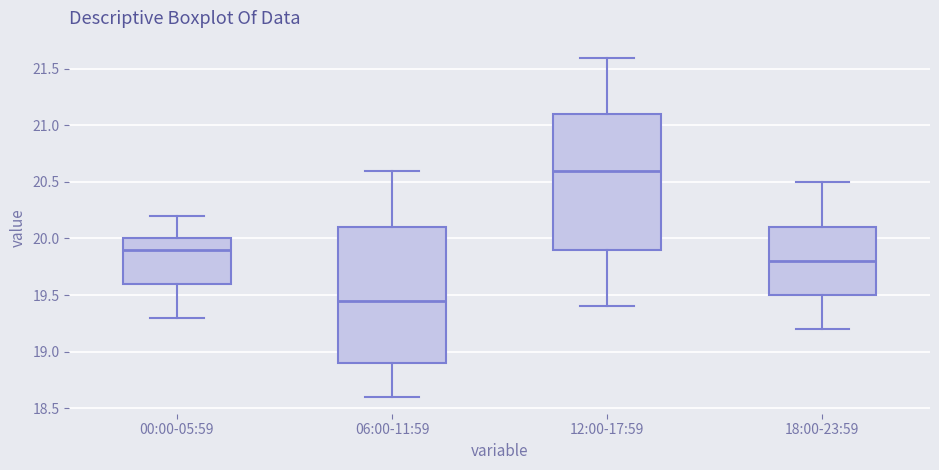

Reading left to right, read every box against the y-axis: the position of its median line, the range the box covers, and the ends of its whiskers. The values are not printed on the chart, so give them approximately, as read against the axis.

00:00-05:59: median 19.90, box 19.60 to 20.00, whiskers 19.30 to 20.20
06:00-11:59: median 19.45, box 18.90 to 20.10, whiskers 18.60 to 20.60
12:00-17:59: median 20.60, box 19.90 to 21.10, whiskers 19.40 to 21.60
18:00-23:59: median 19.80, box 19.50 to 20.10, whiskers 19.20 to 20.50